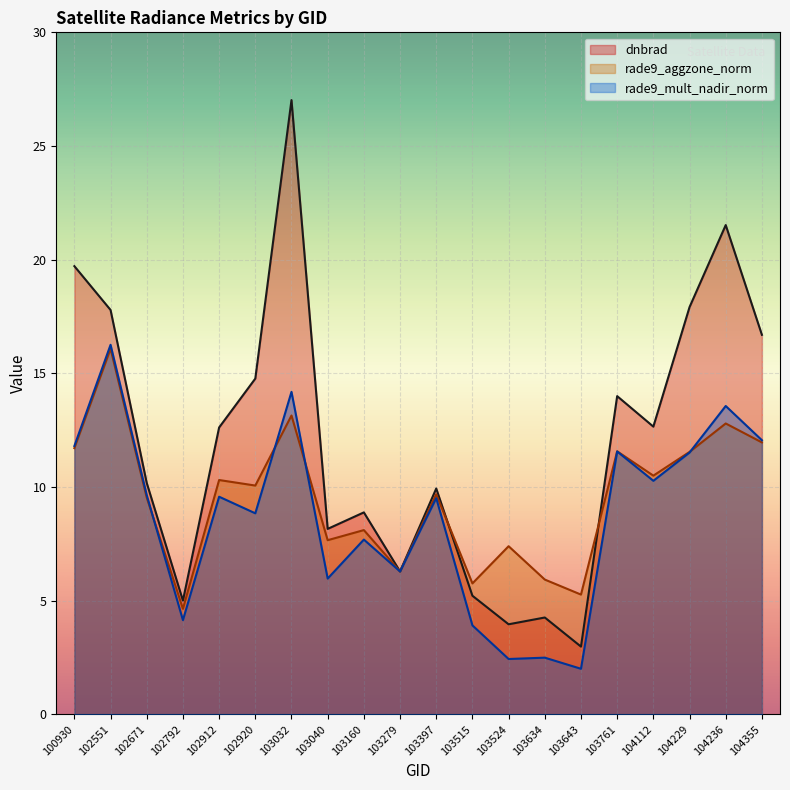

Where do rade9_mult_nadir_norm and rade9_aggzone_norm first cross each other?

102671 and 102792